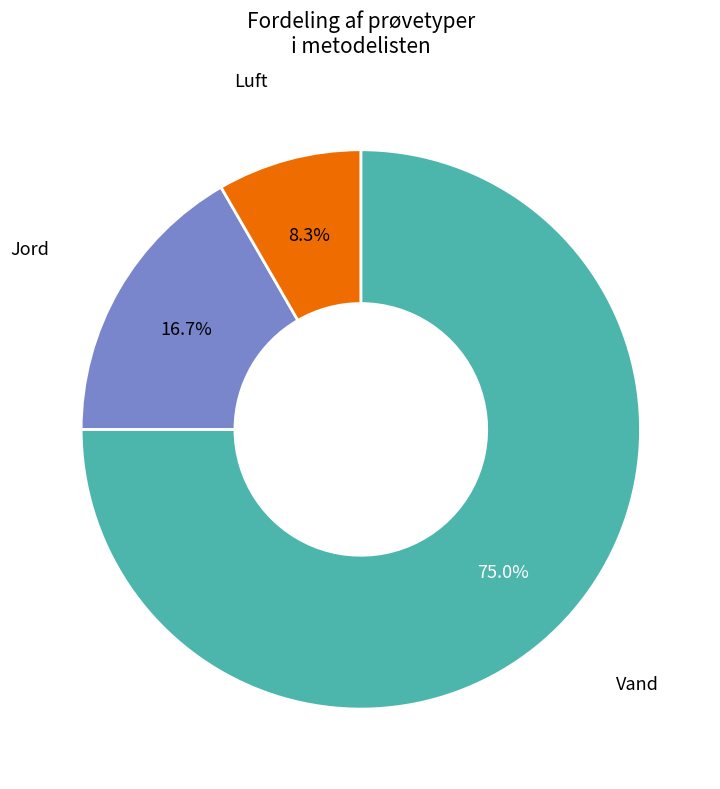

Does any single category account for the majority?

Yes